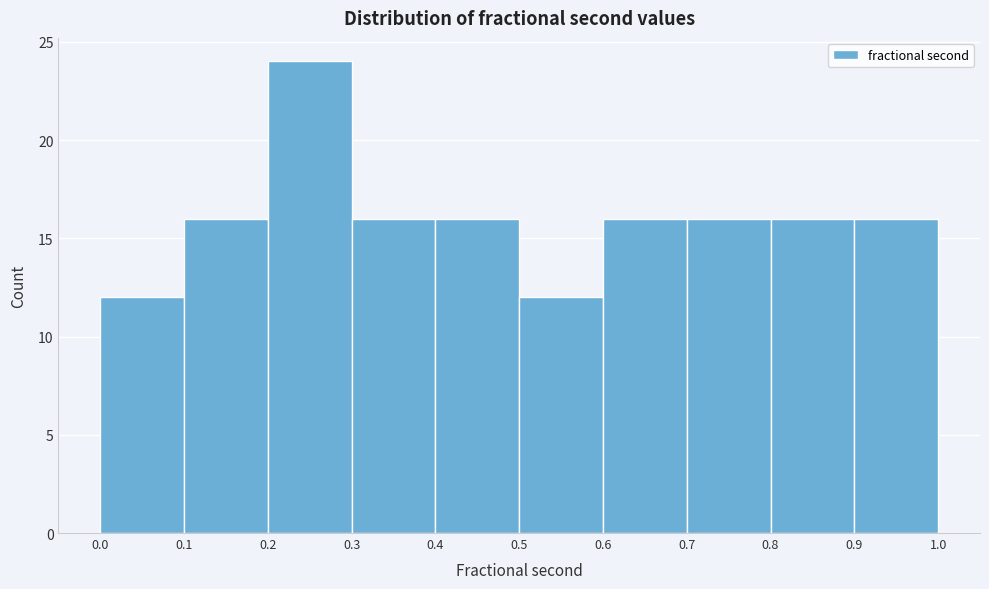

Reading left to right, list every bar in this chart as the range it spans on the x-axis followed by its height. The values are not printed on the chart, so give them approximately, as read against the axis.

0.0 to 0.1: 12
0.1 to 0.2: 16
0.2 to 0.3: 24
0.3 to 0.4: 16
0.4 to 0.5: 16
0.5 to 0.6: 12
0.6 to 0.7: 16
0.7 to 0.8: 16
0.8 to 0.9: 16
0.9 to 1.0: 16